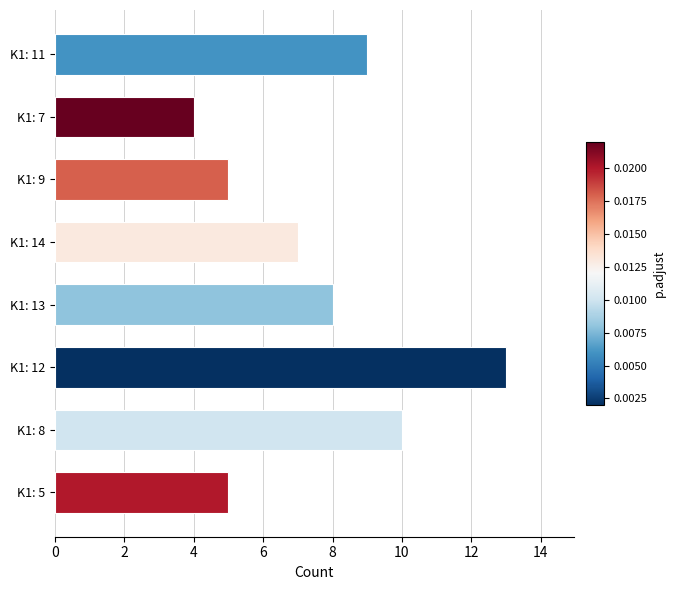

What is the maximum value shown in the chart?

13